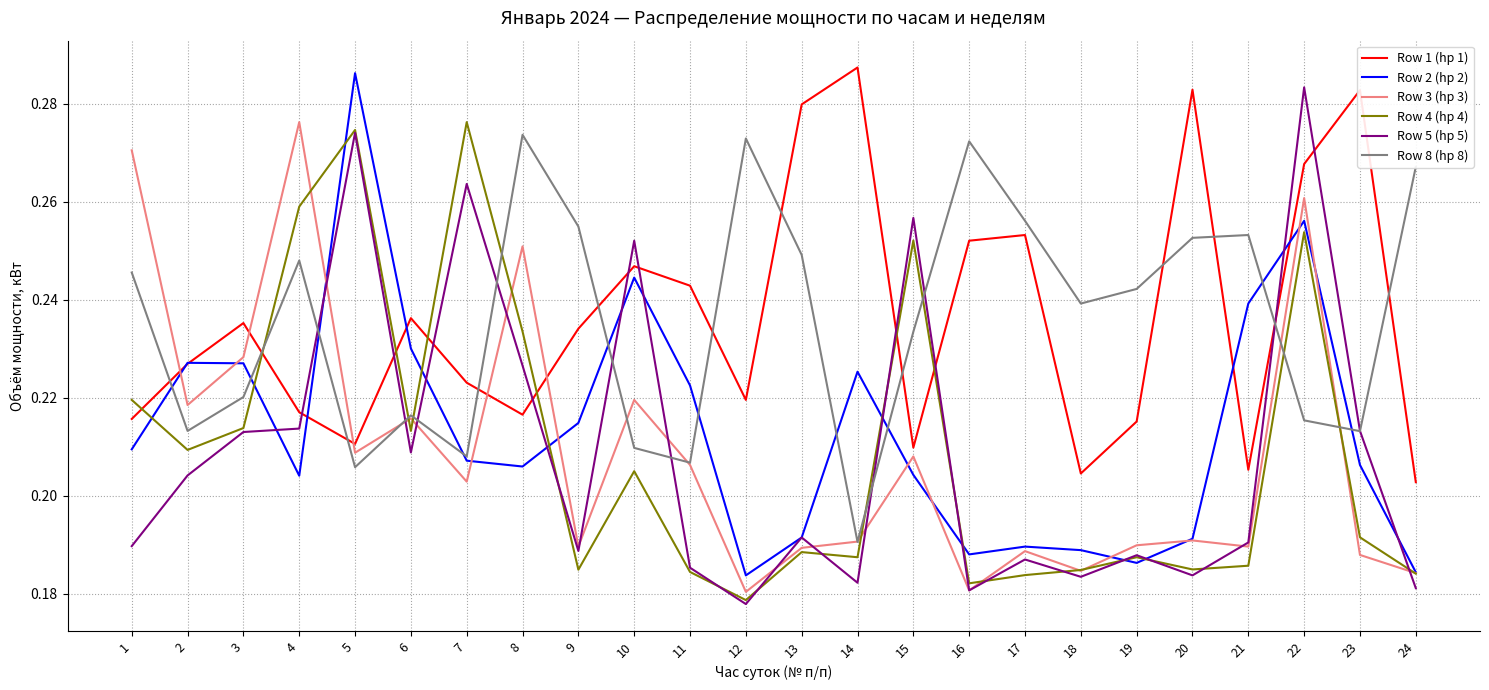

Which category has the lowest value across all series?

12